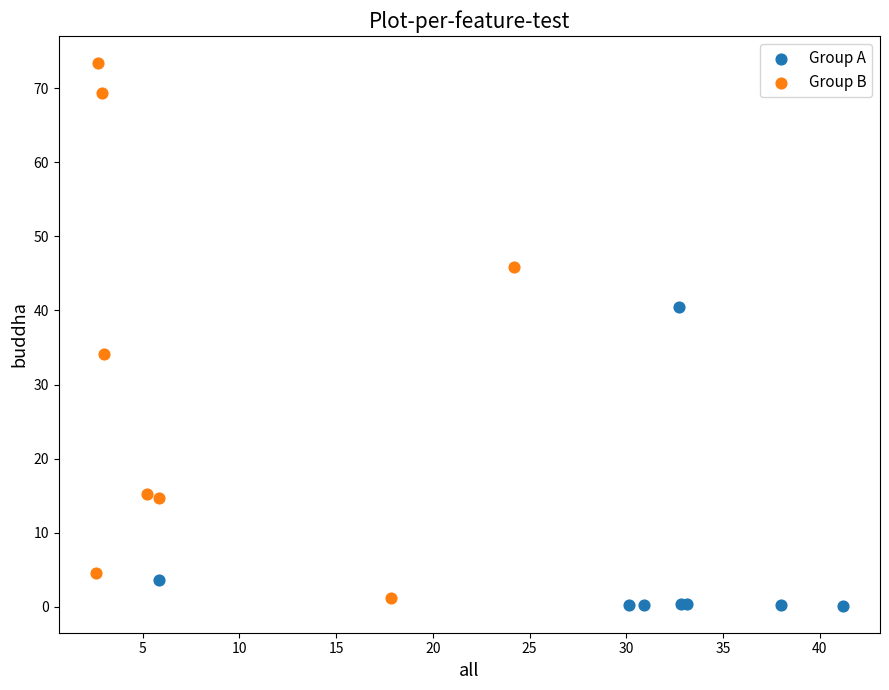

Which series has the widest spread of Y values?

Group B